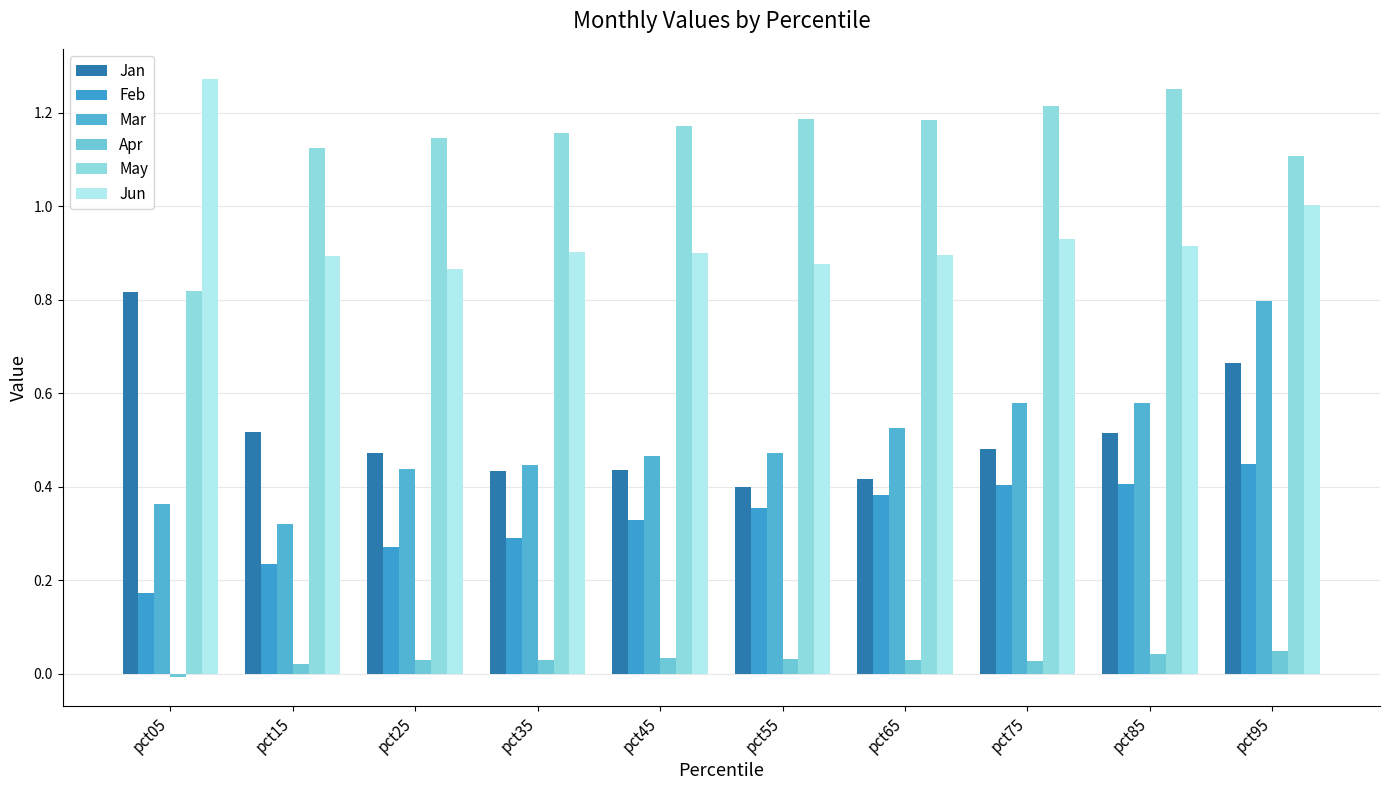

Is it true that Jun equals 1.3 at pct55?

False